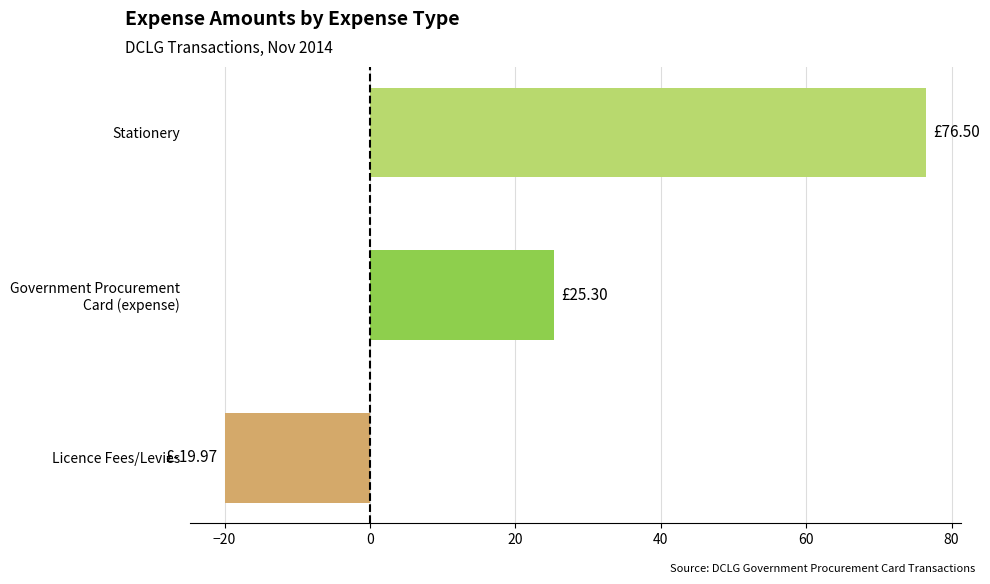

List the labels in order of value, smallest first.

Licence Fees/Levies, Government Procurement
Card (expense), Stationery